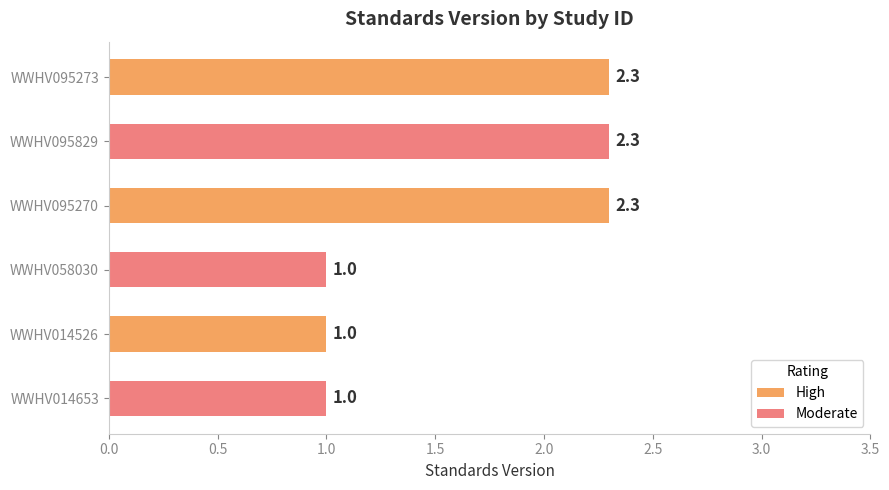

What is the difference between the highest and lowest values at WWHV095270?

1.3